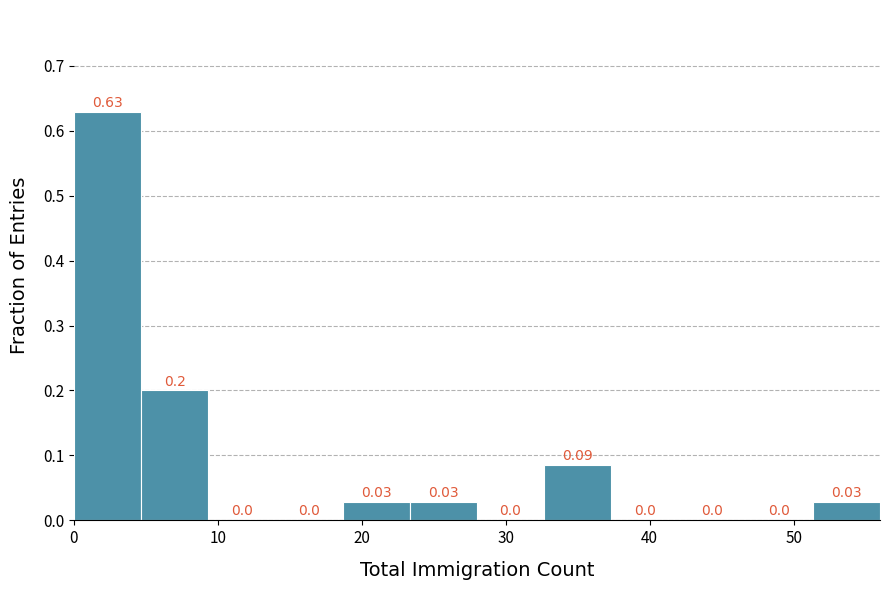

Which range on the x-axis has the tallest bar?

0 to 5